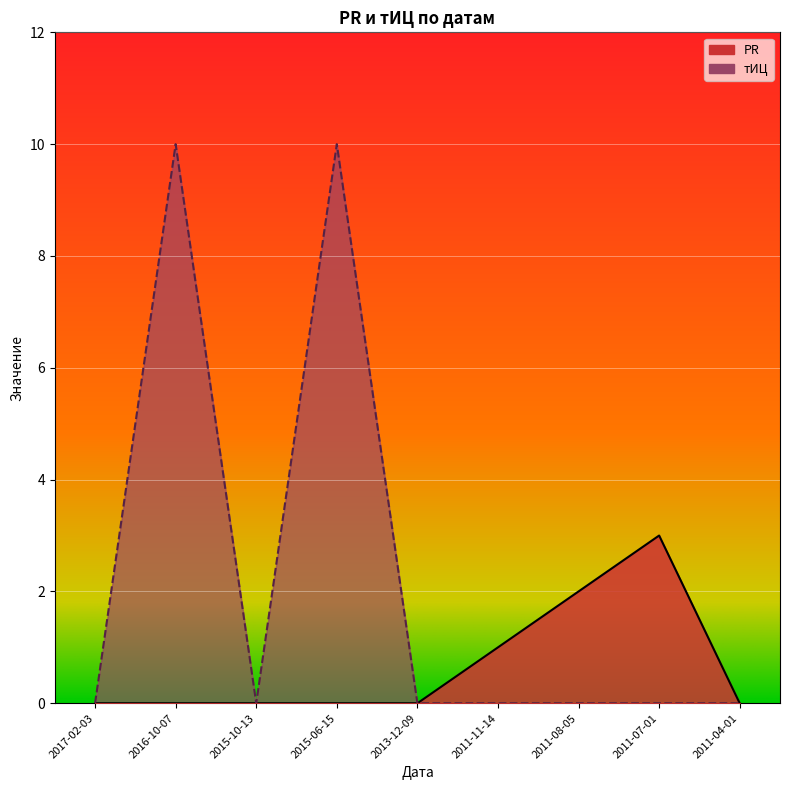

Which has a higher value, 2017-02-03 or 2011-04-01?

2017-02-03